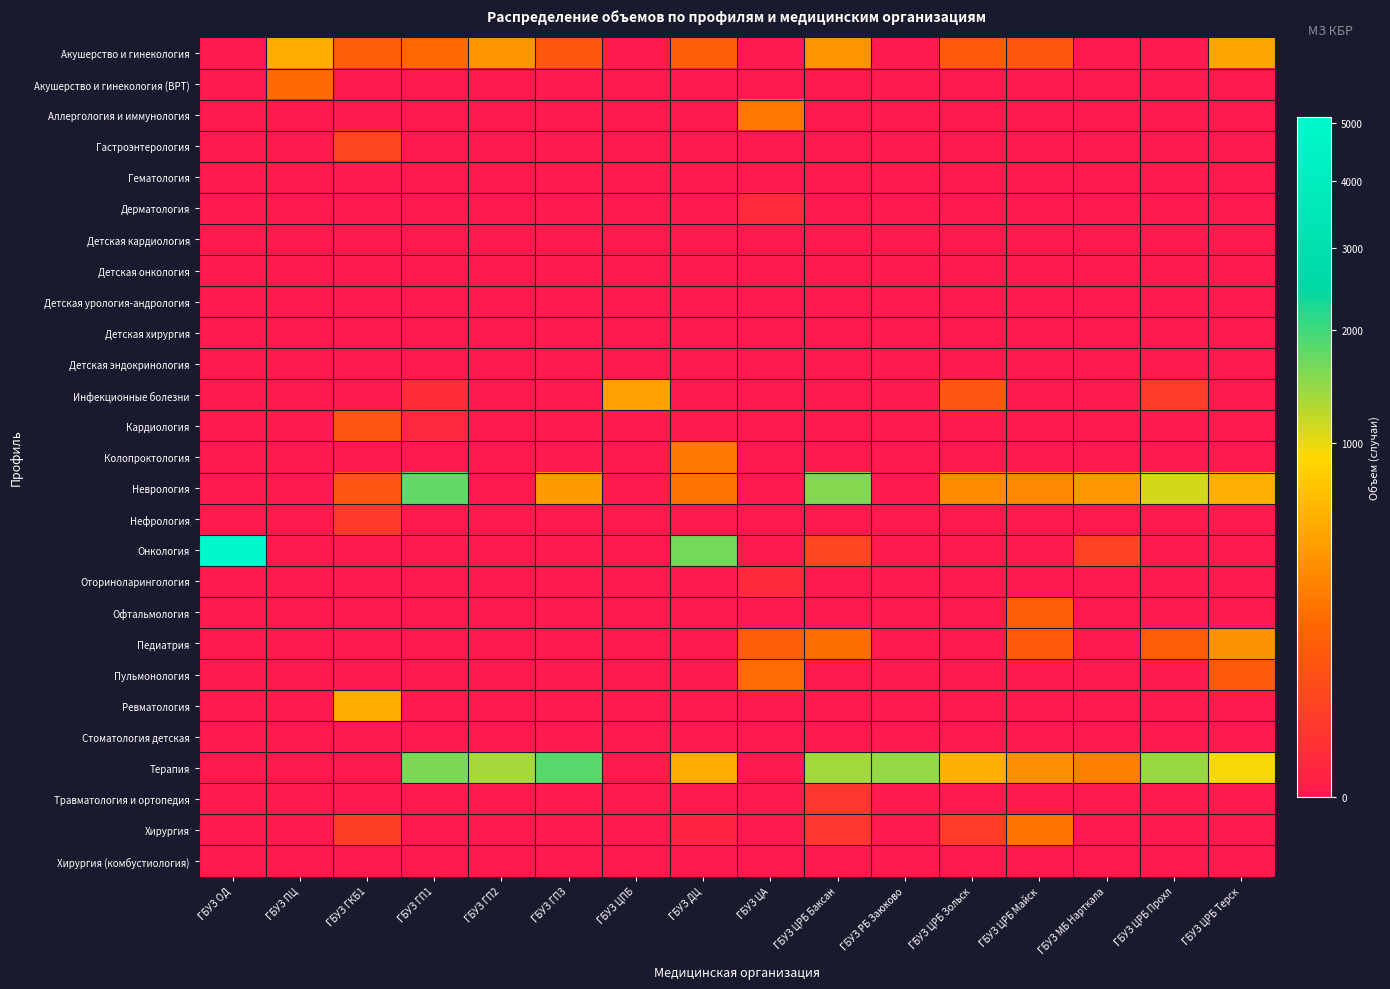

What is the spread (max minus min) of values at ГБУЗ ПЦ?

532